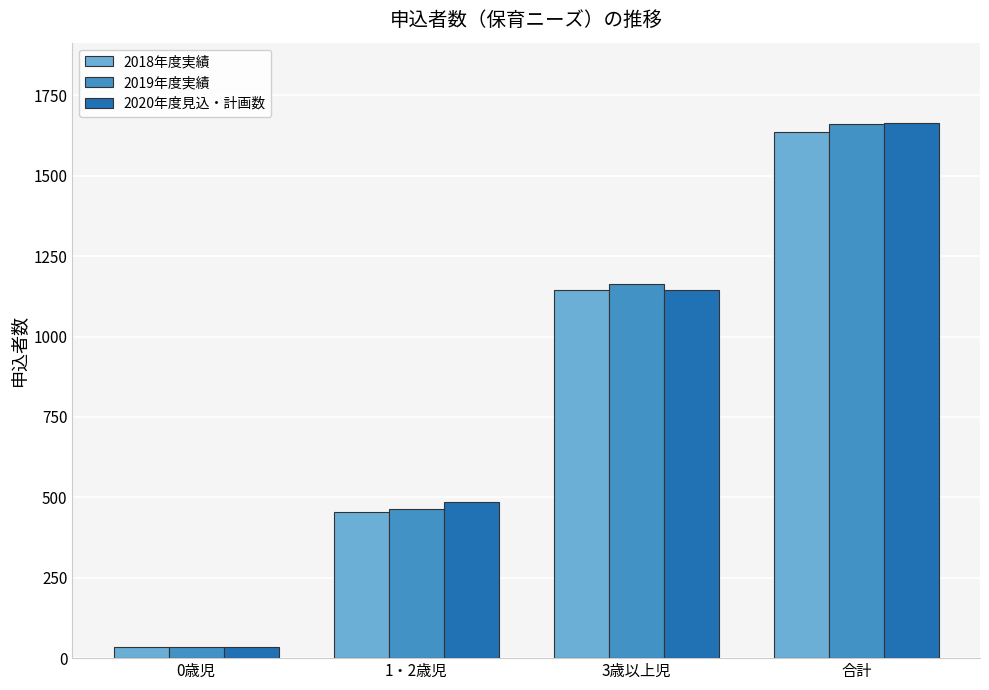

Between 1・2歳児 and 合計, which series saw the biggest shift?

2019年度実績